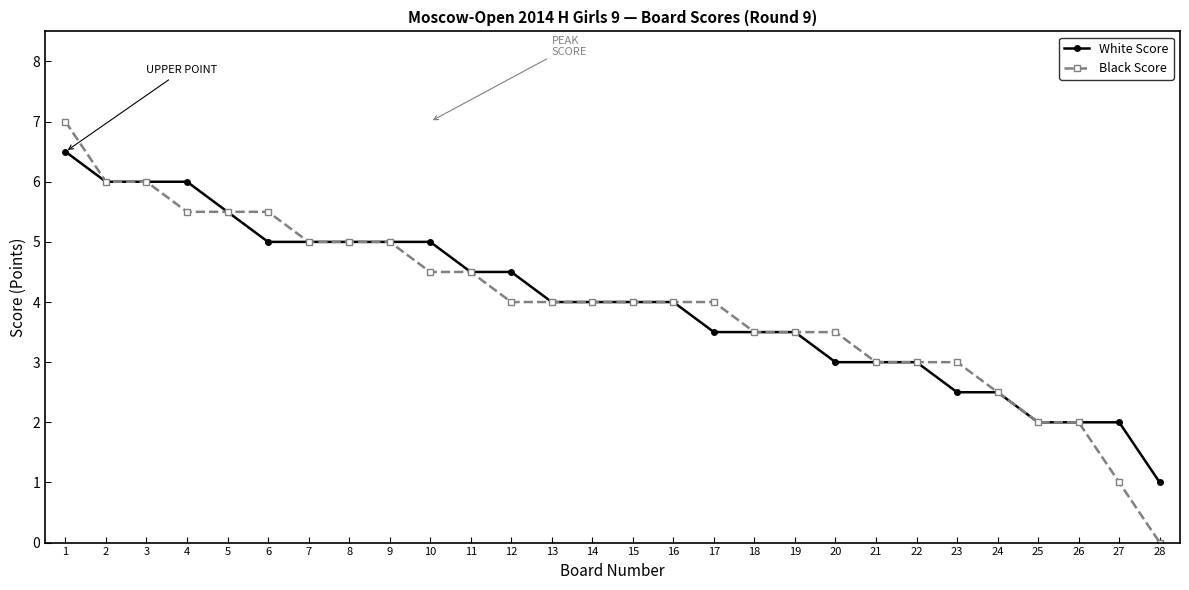

Is the value of White Score at 8 greater than the value of Black Score at 21?

Yes